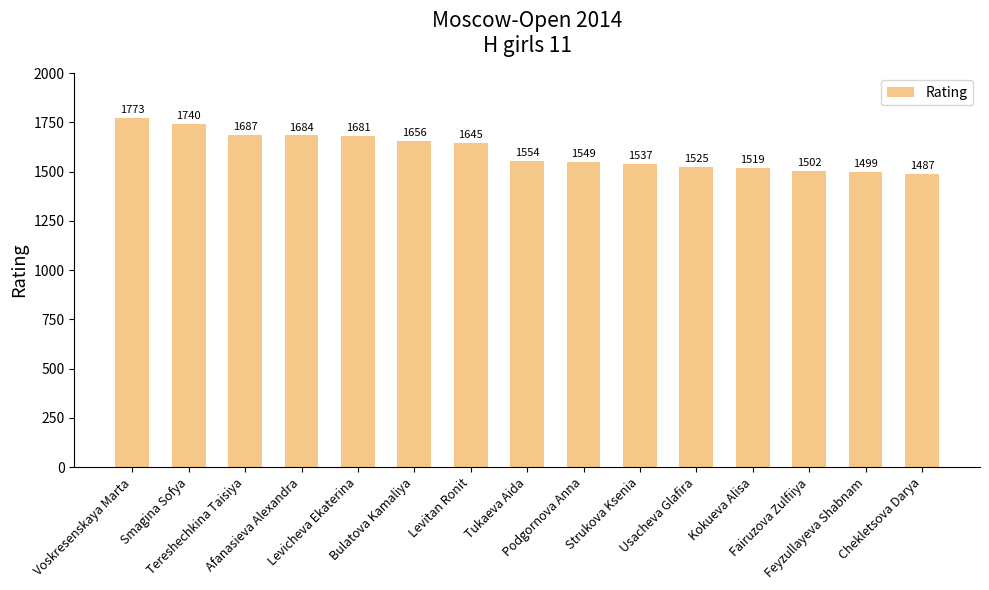

What is the difference between the second highest and second lowest values?

241